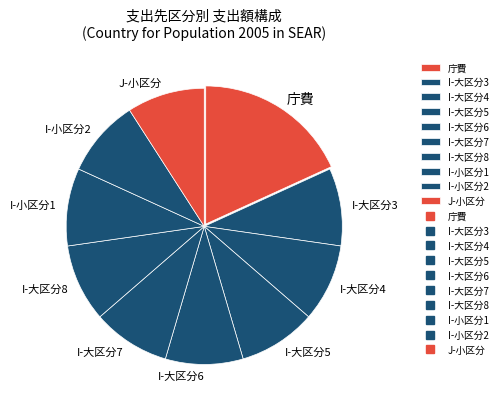

Is I-大区分6 the majority of the pie?

No